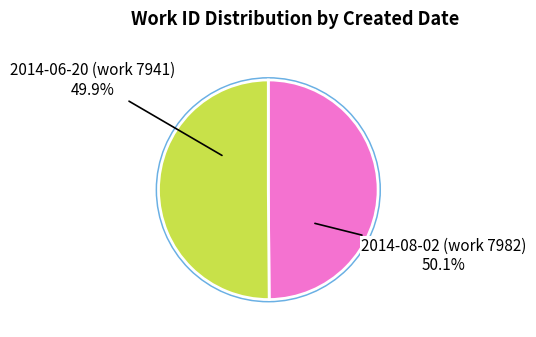

The 2014-08-02 (work 7982) slice represents 50% of the pie. True or false?

True